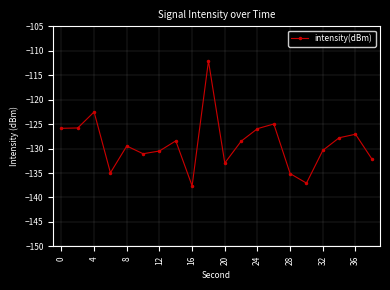

How many categories are shown in the chart?

20